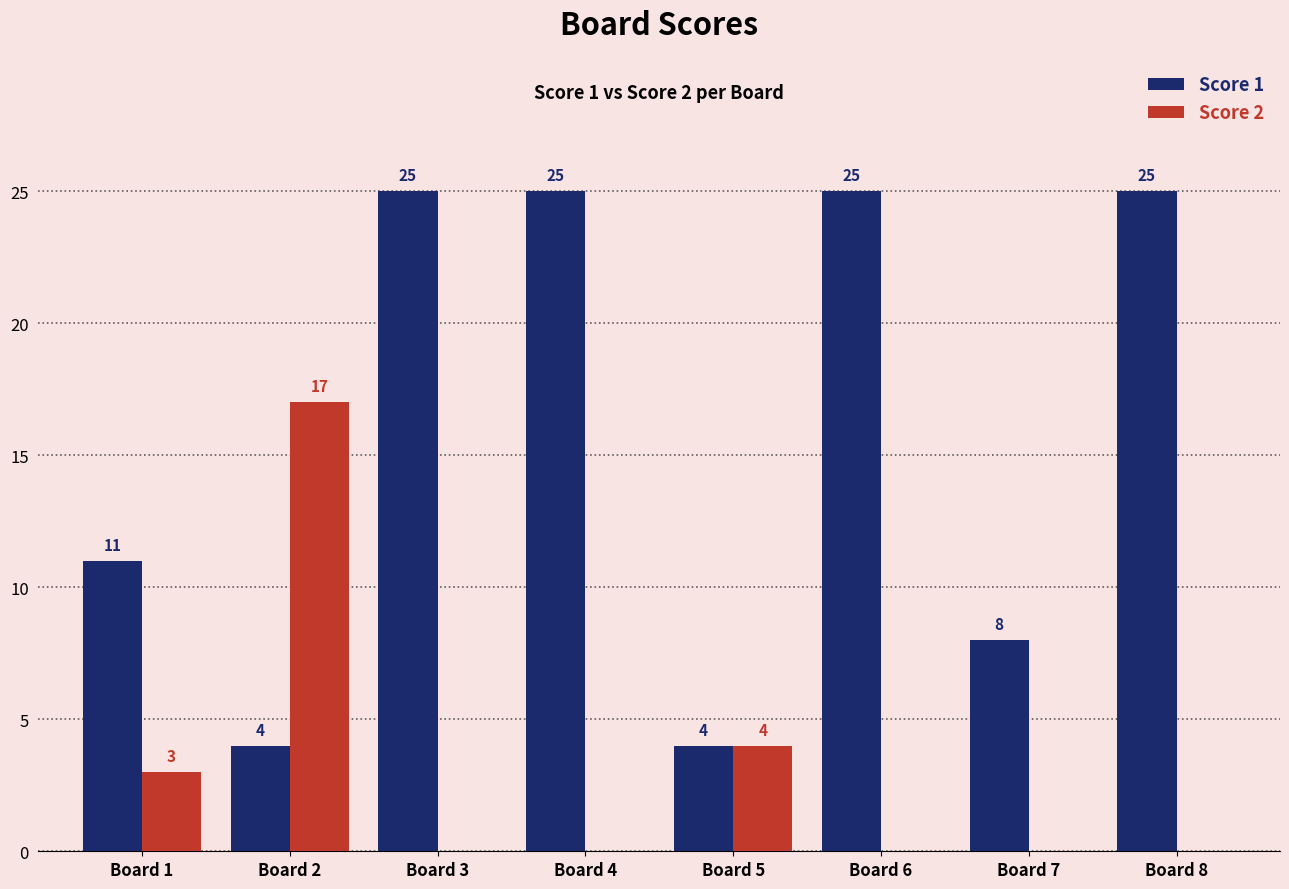

What is the sum of all Score 2 values?

24